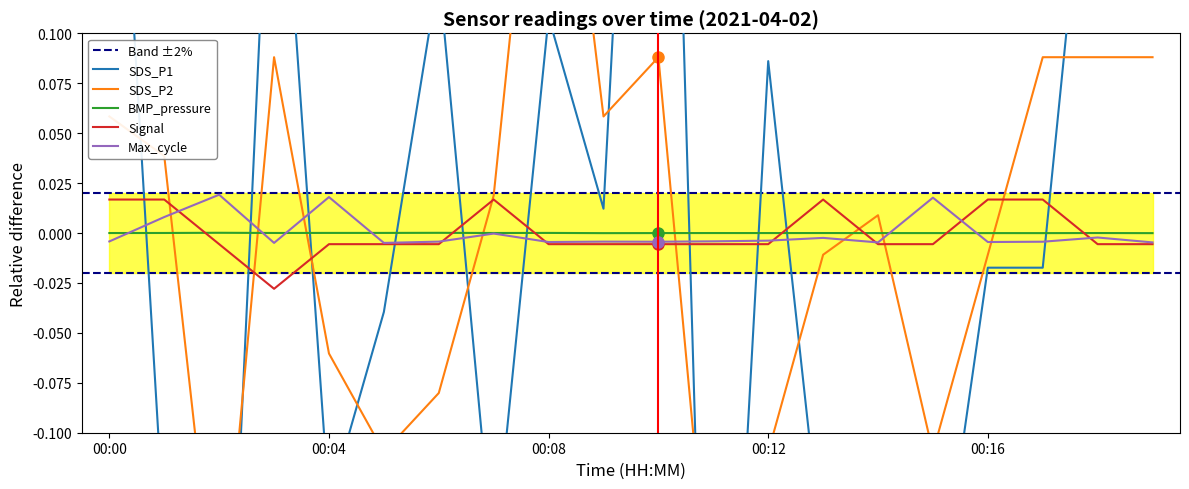

Reading left to right, extract all data points from this chart.

SDS_P1: 0.3	-0.2	-0.3	0.3	-0.1	-0.0	0.1	-0.2	0.1	0.0	0.5	-0.4	0.1	-0.2	-0.2	-0.2	-0.0	-0.0	0.3	0.1
SDS_P2: 0.1	0.0	-0.2	0.1	-0.1	-0.1	-0.1	0.0	0.3	0.1	0.1	-0.2	-0.1	-0.0	0.0	-0.1	-0.0	0.1	0.1	0.1
BMP_pressure: -0.0	0.0	0.0	0.0	0.0	0.0	0.0	0.0	0.0	-0.0	-0.0	-0.0	-0.0	-0.0	-0.0	-0.0	-0.0	-0.0	-0.0	-0.0
Signal: 0.0	0.0	-0.0	-0.0	-0.0	-0.0	-0.0	0.0	-0.0	-0.0	-0.0	-0.0	-0.0	0.0	-0.0	-0.0	0.0	0.0	-0.0	-0.0
Max_cycle: -0.0	0.0	0.0	-0.0	0.0	-0.0	-0.0	-0.0	-0.0	-0.0	-0.0	-0.0	-0.0	-0.0	-0.0	0.0	-0.0	-0.0	-0.0	-0.0